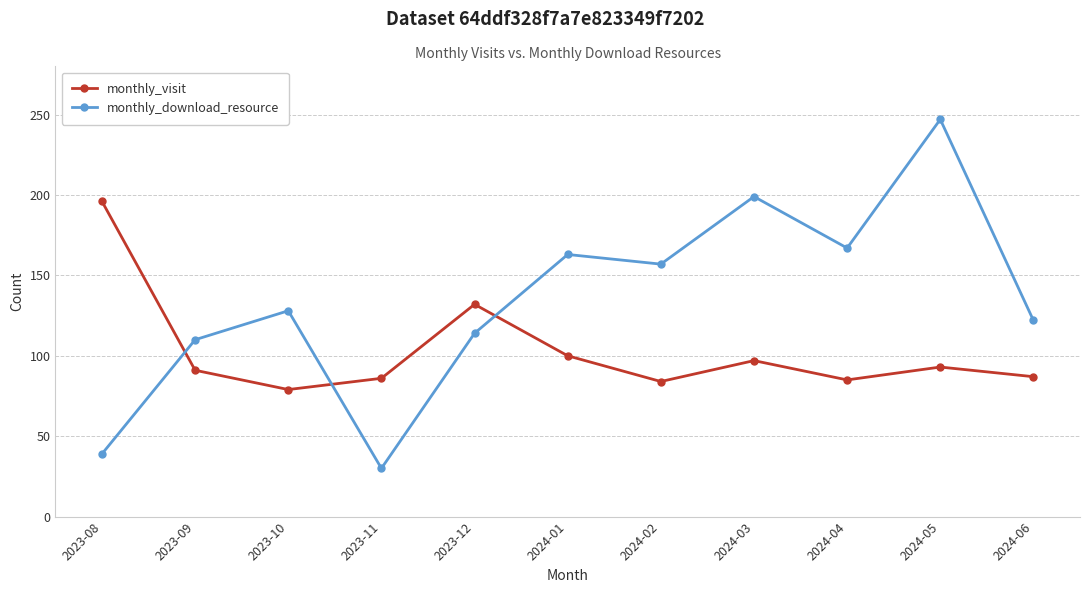

What is the difference between the maximum and minimum values in the monthly_visit series?

117